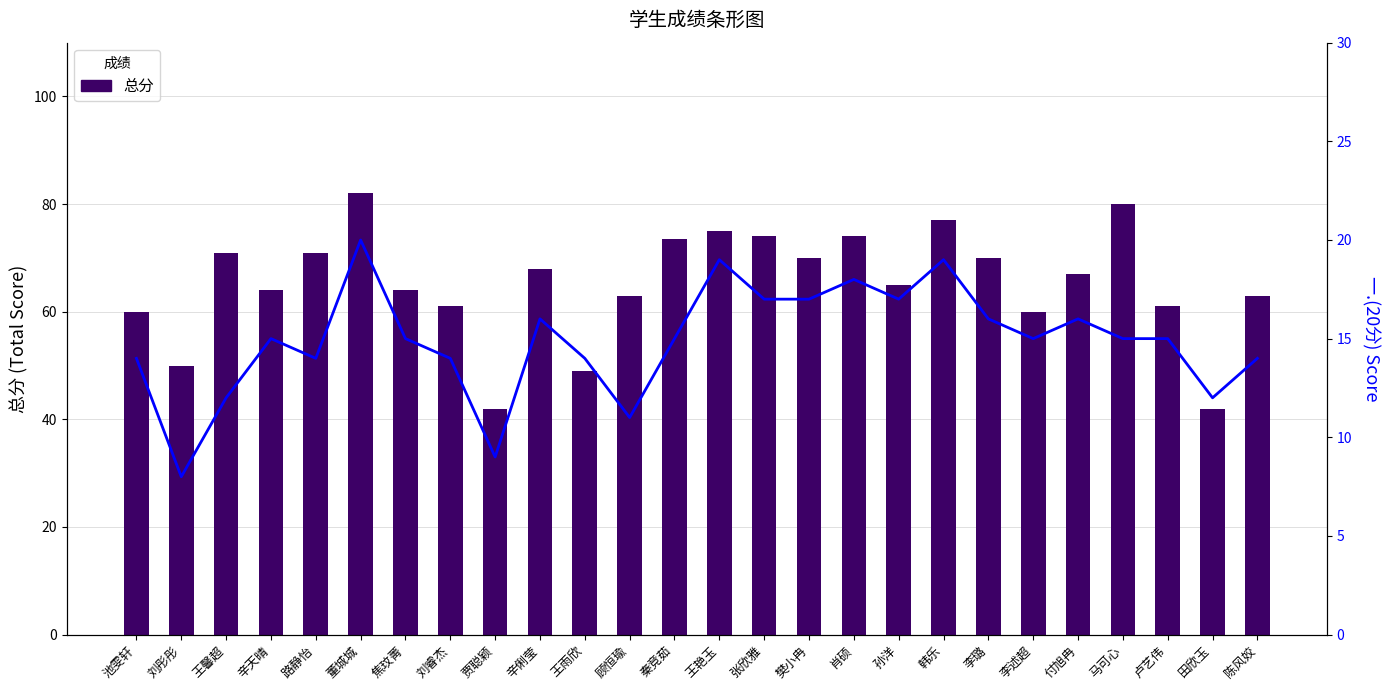

True or false: 一.(20分) has a value of 15.0 at 李述超.

True